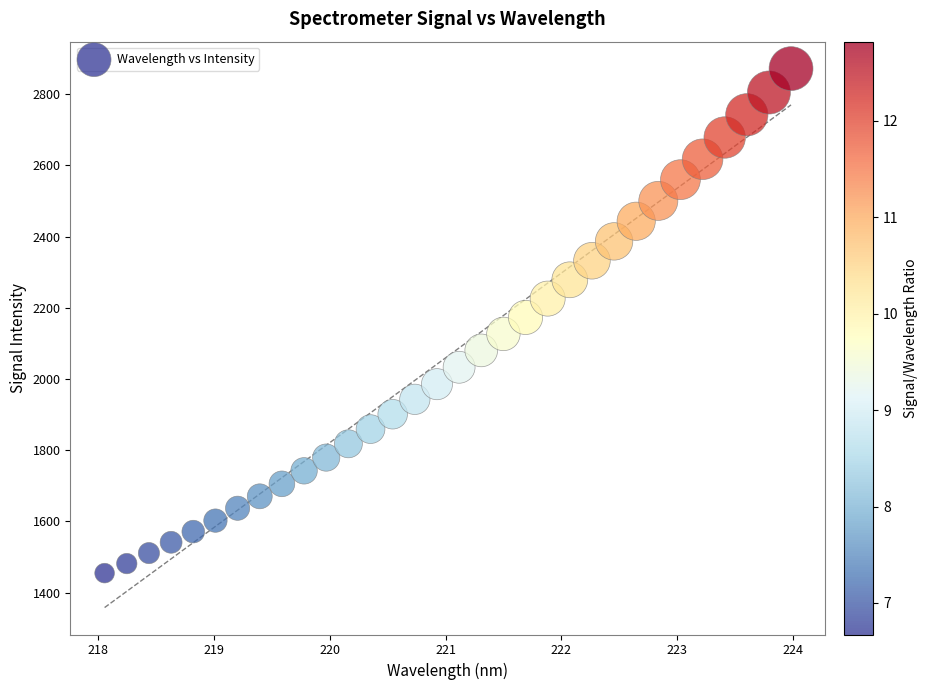

What is the range of X values (max minus min)?

5.9